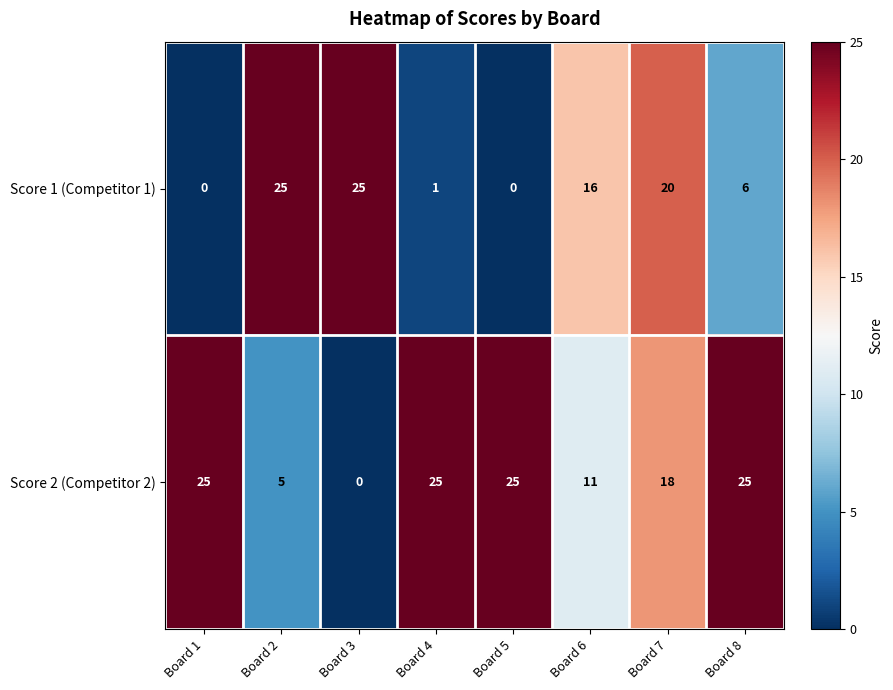

True or false: Score 1 (Competitor 1) has a value of 10 at Board 6.

False